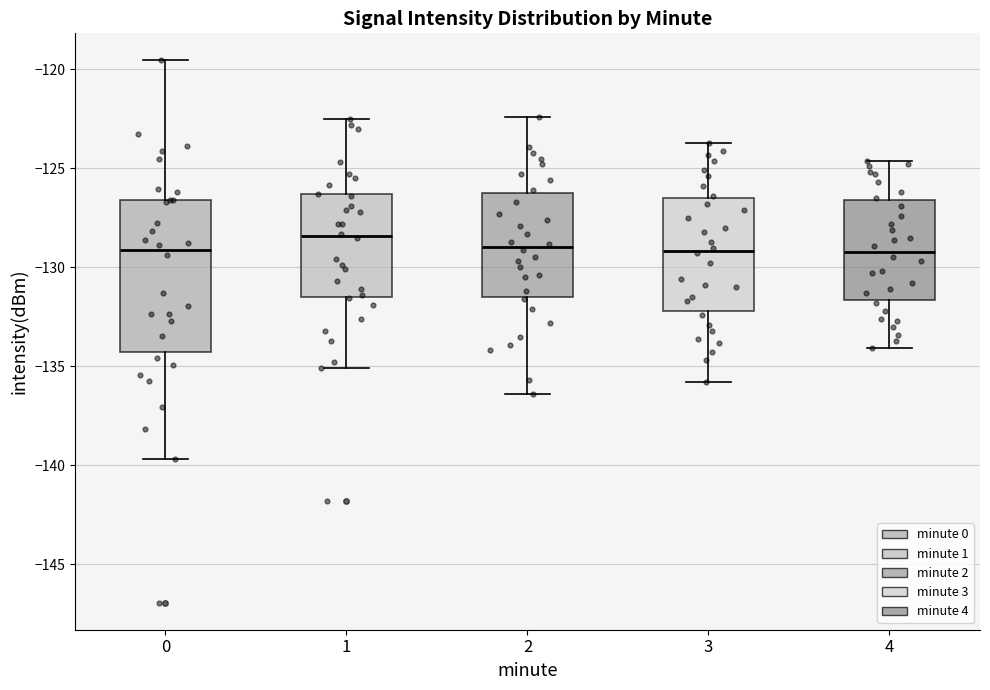

Reading left to right, read every box against the y-axis: the position of its median line, the range the box covers, and the ends of its whiskers. The values are not printed on the chart, so give them approximately, as read against the axis.

0: median -129.0, box -134.5 to -126.5, whiskers -139.5 to -119.5
1: median -128.5, box -131.5 to -126.5, whiskers -135.0 to -122.5
2: median -129.0, box -131.5 to -126.0, whiskers -136.5 to -122.5
3: median -129.0, box -132.0 to -126.5, whiskers -136.0 to -123.5
4: median -129.0, box -131.5 to -126.5, whiskers -134.0 to -124.5